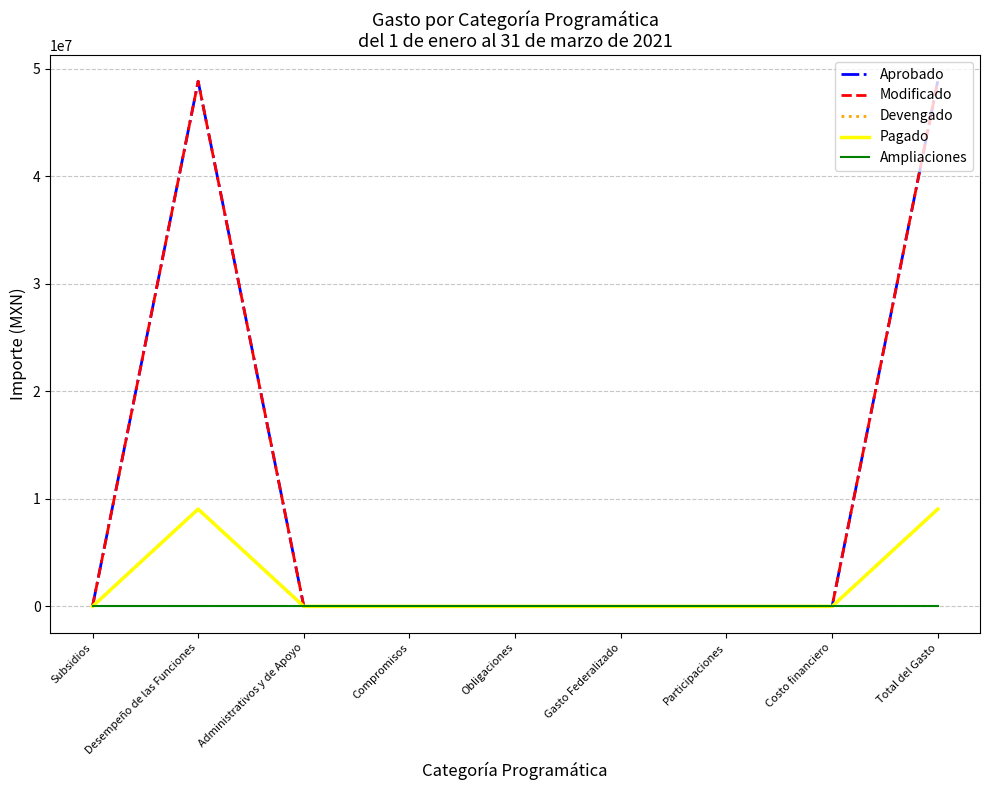

Is this an area chart (filled region under the line)?

No